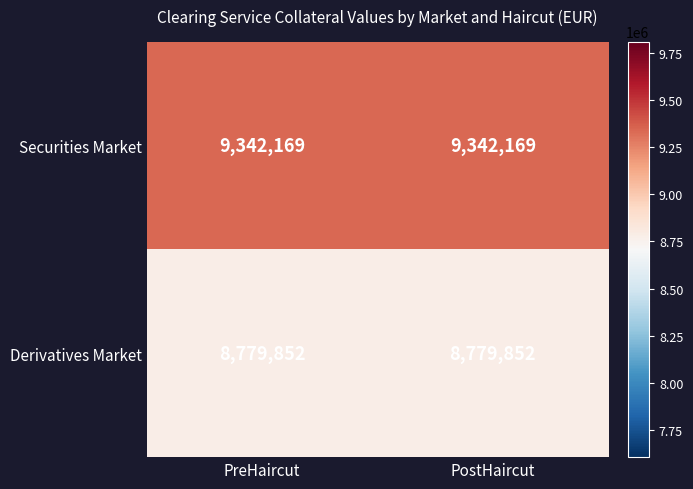

Reading left to right, list all the values displayed in this chart.

Securities Market: 9342169	9342169
Derivatives Market: 8779852	8779852